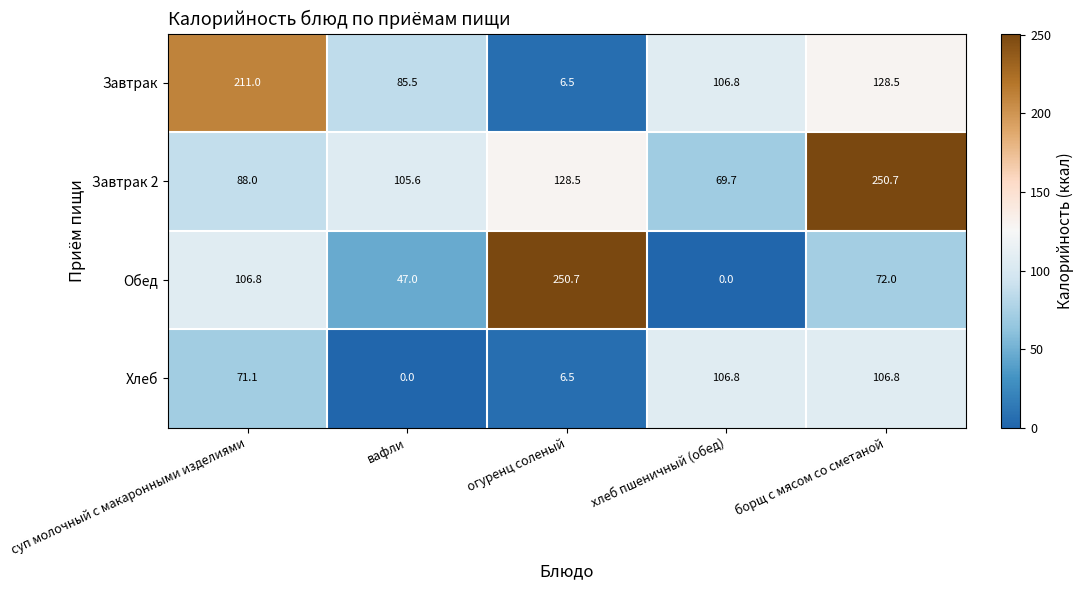

True or false: Завтрак has a value of 211.0 at суп молочный с макаронными изделиями.

True